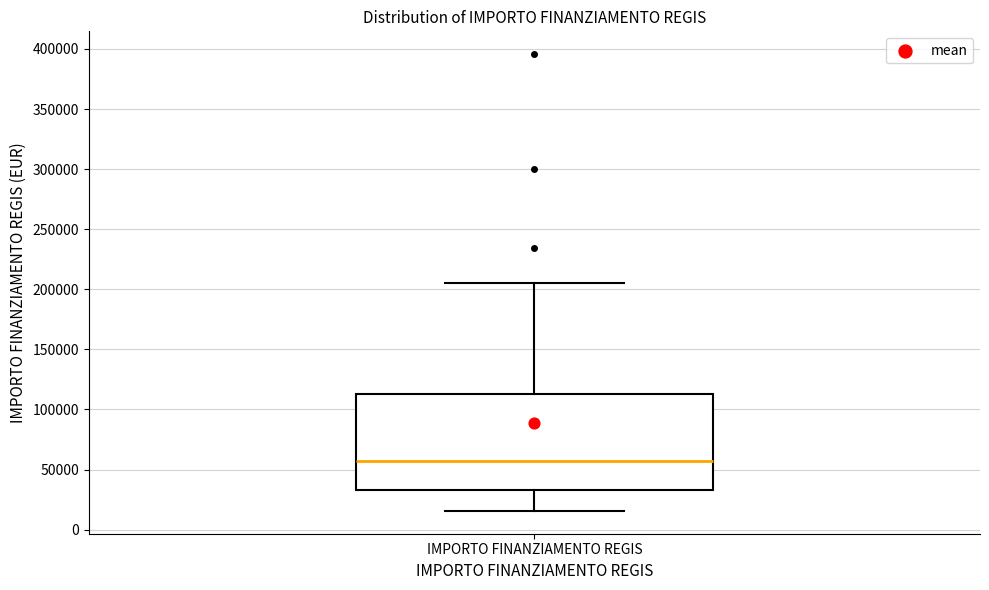

Read this box plot against the y-axis: the position of the median line, the range covered by the box, and the ends of both whiskers. The values are not printed on the chart, so give them approximately, as read against the axis.

median 55000, box 35000 to 115000, whiskers 15000 to 205000